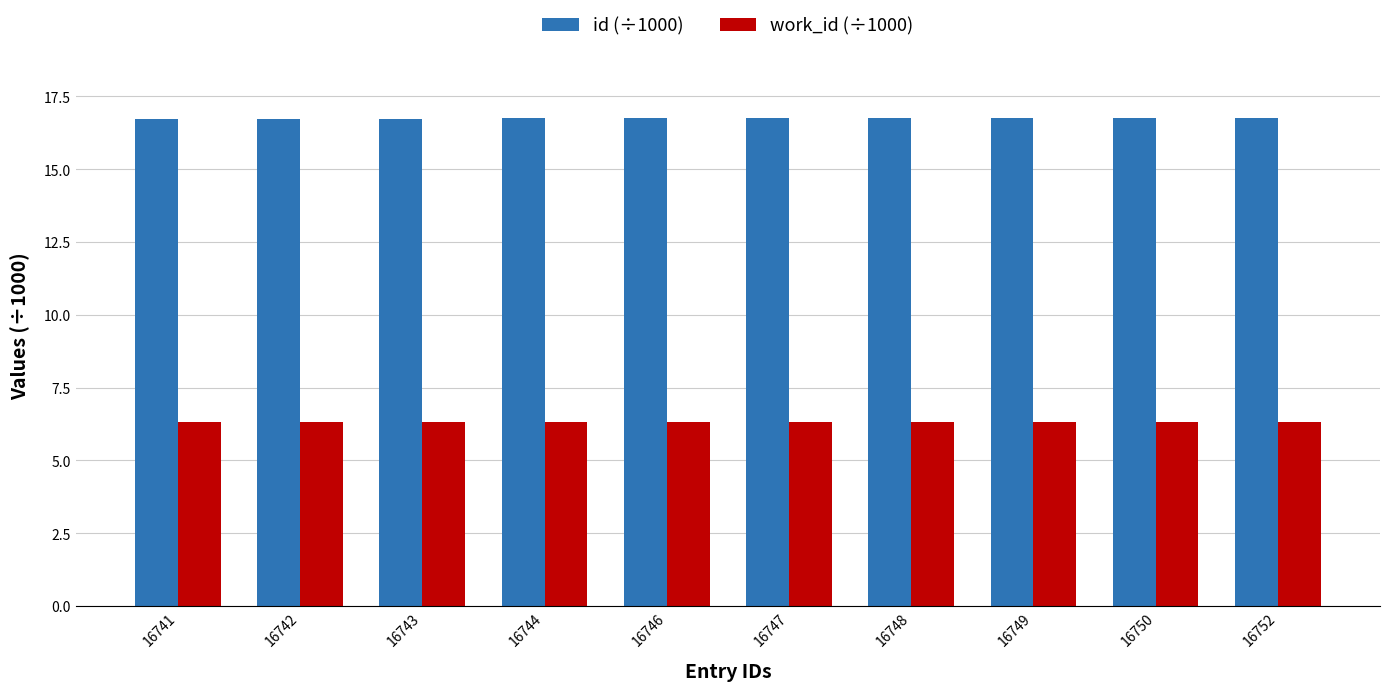

List the series in order of their overall mean, lowest first.

work_id (÷1000), id (÷1000)